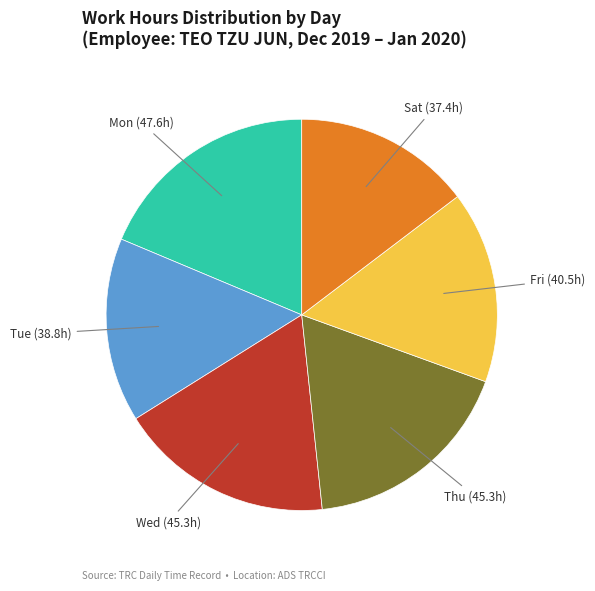

Is there any slice that represents more than half of the pie?

No